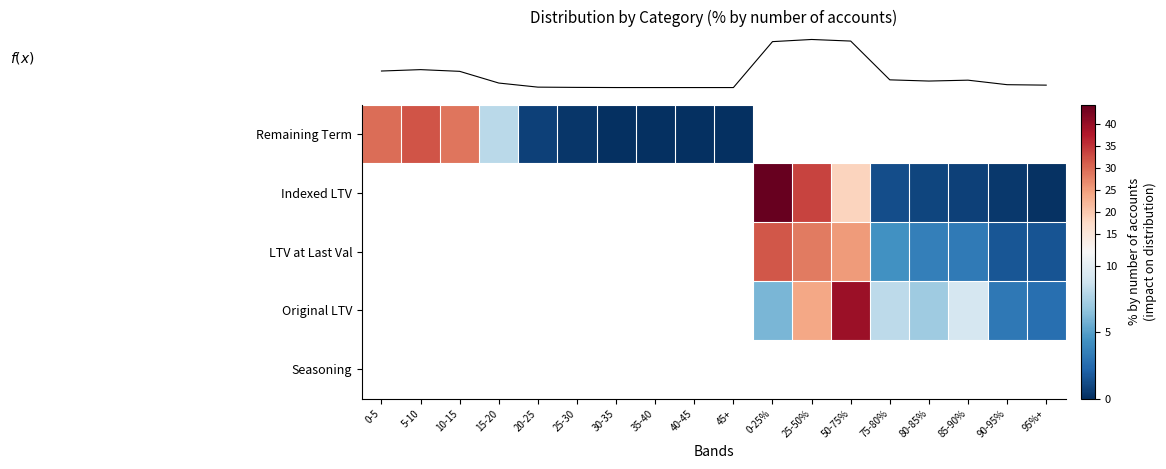

How many series are shown in this chart?

5